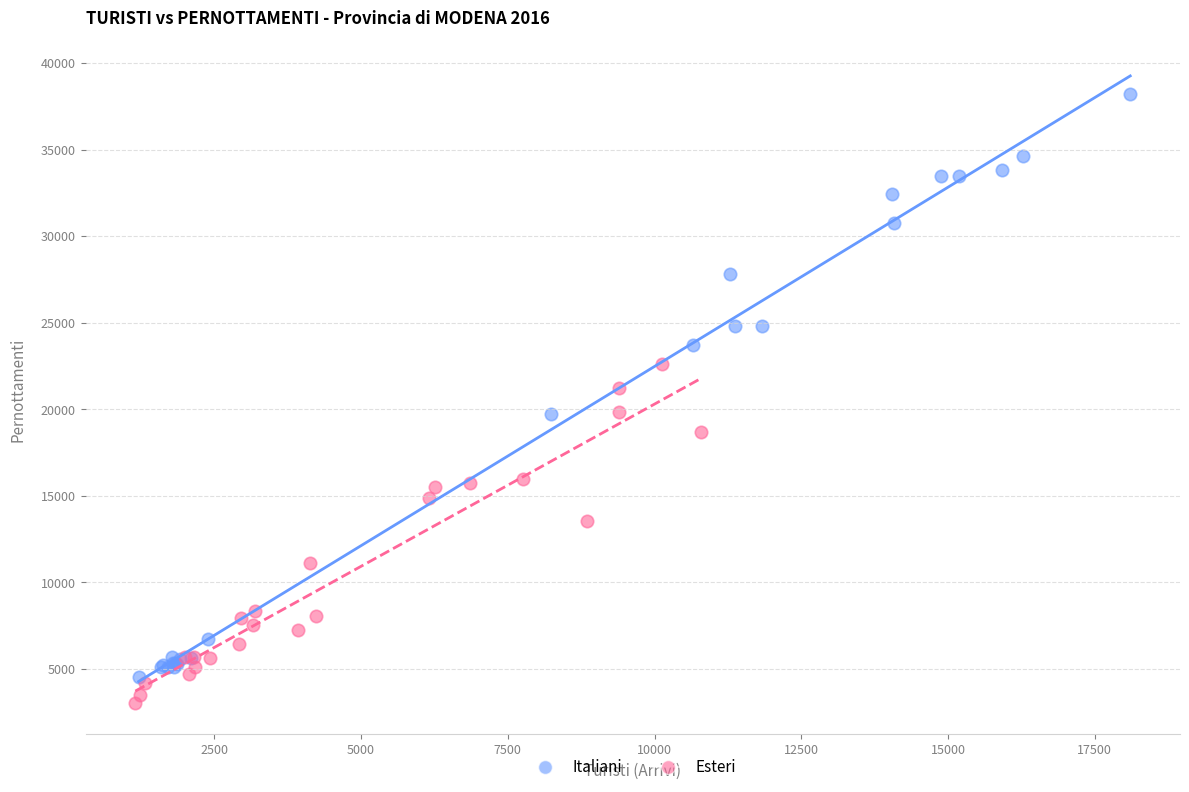

Which series reaches the maximum Y coordinate?

Italiani